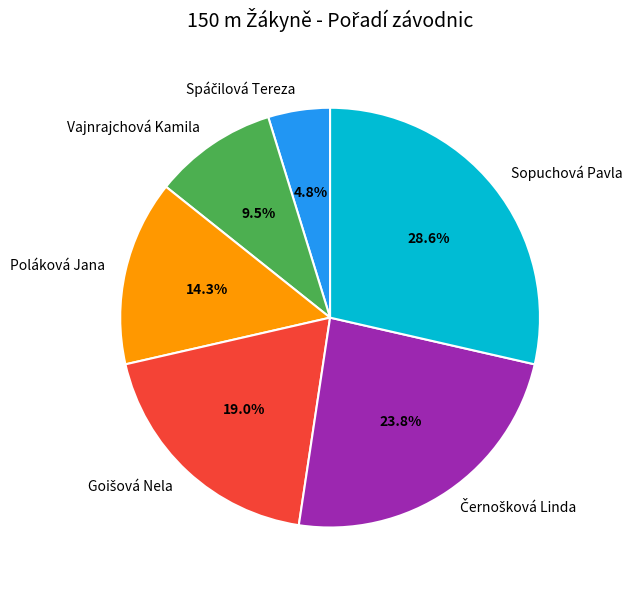

Does Sopuchová Pavla represent more than half of the total?

No